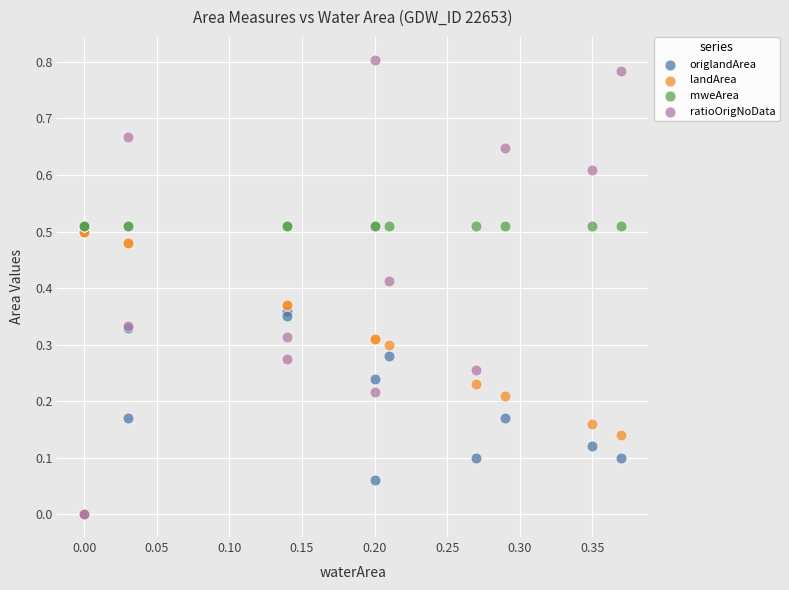

What are all the series names shown in the legend?

origlandArea, landArea, mweArea, ratioOrigNoData